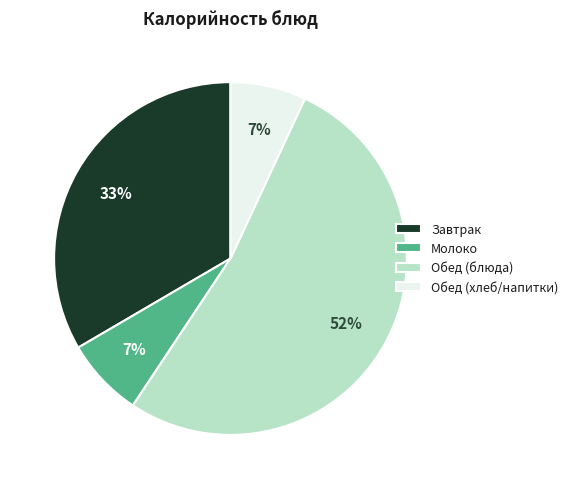

To the nearest percent, what is the average slice percentage?

25%